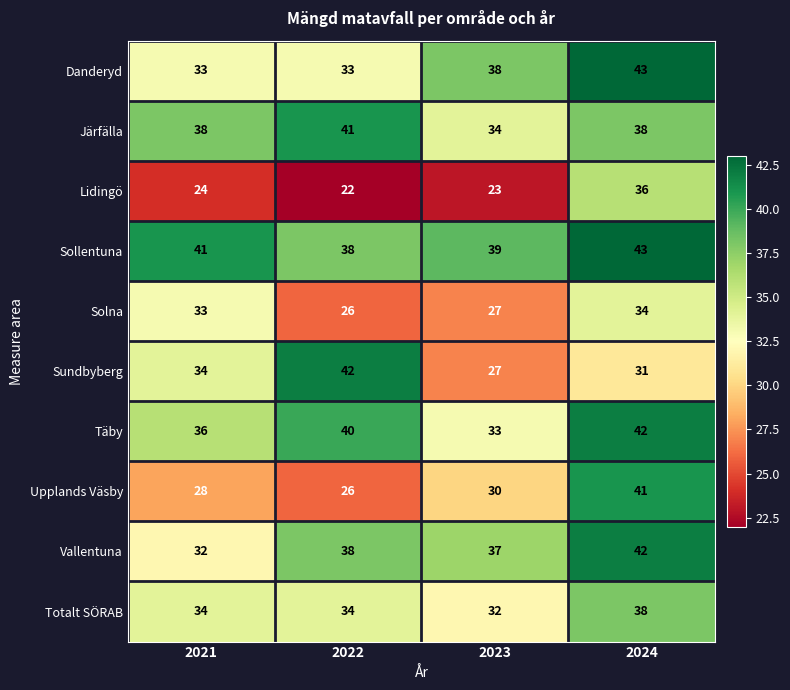

The value of Totalt SÖRAB at 2021 is 18. True or false?

False